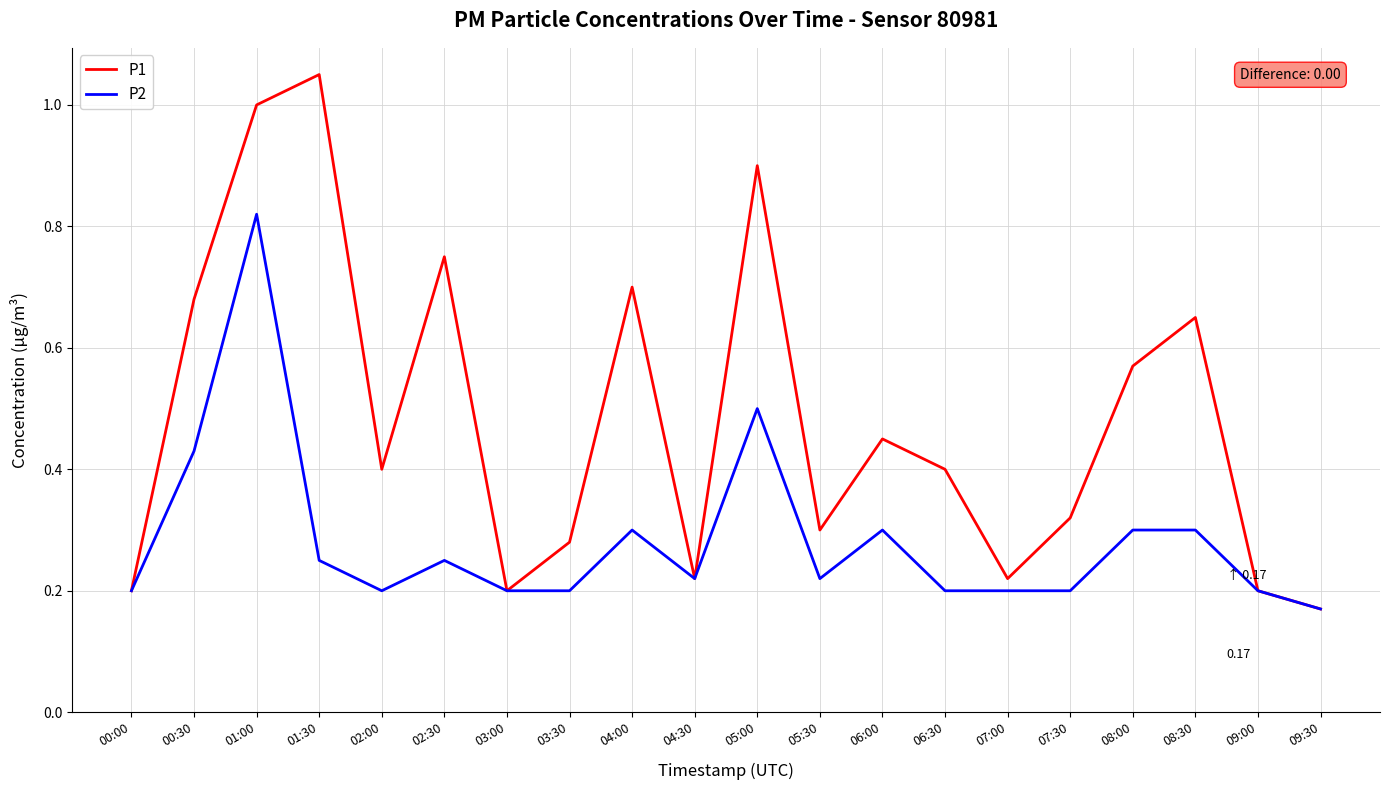

At which label does P2 reach its peak?

01:00